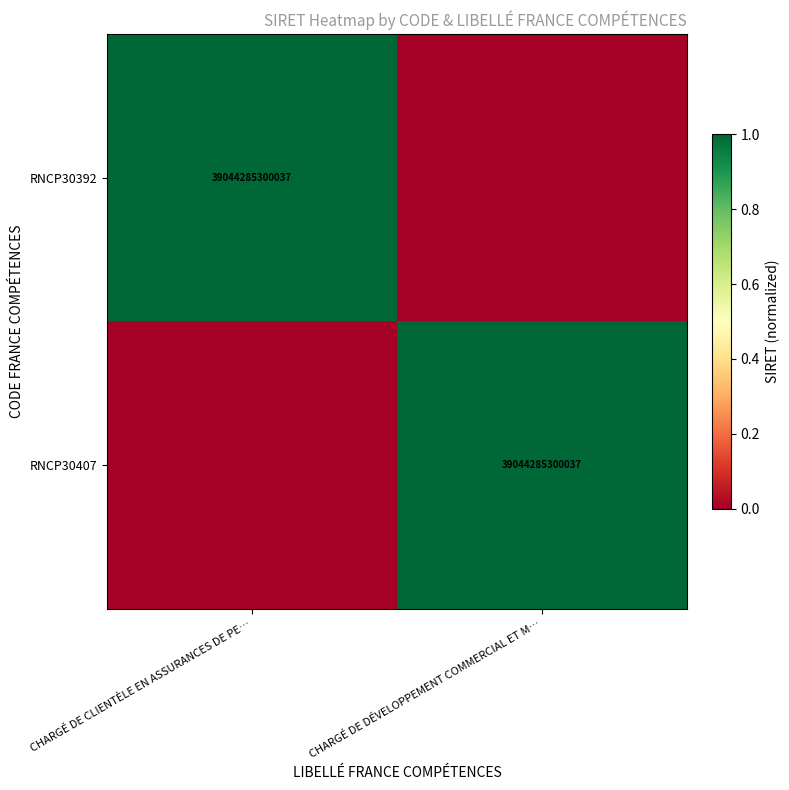

Is it true that RNCP30392 equals 39044285300037 at CHARGÉ DE CLIENTÈLE EN ASSURANCES DE PE…?

True